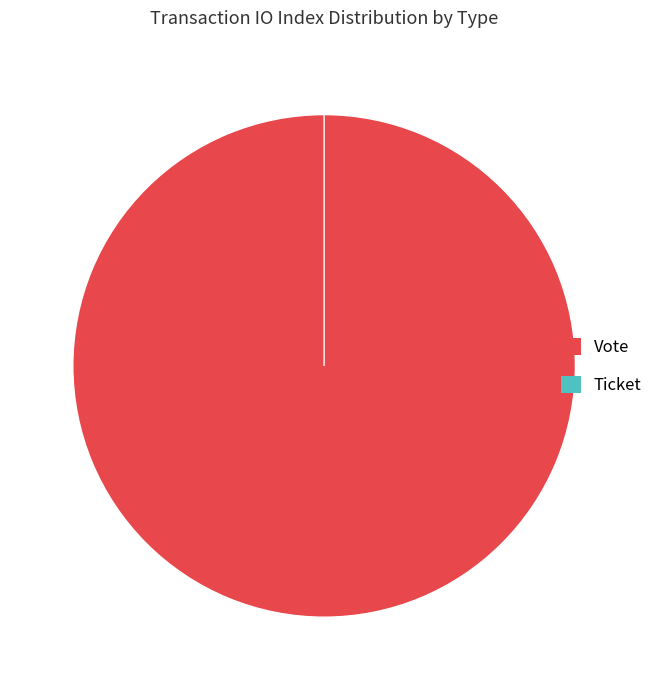

The Vote slice represents 99% of the pie. True or false?

False